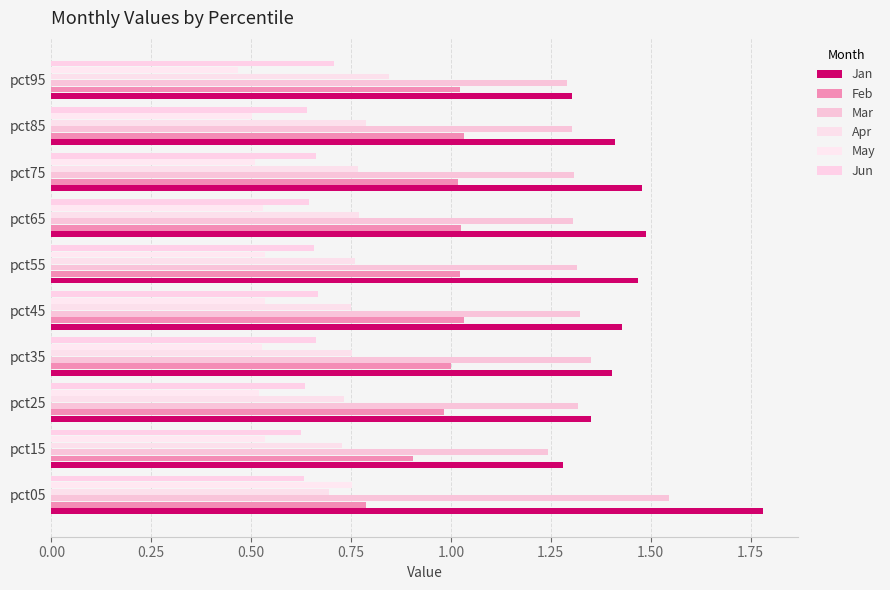

What are all the series names shown in the legend?

Jan, Feb, Mar, Apr, May, Jun